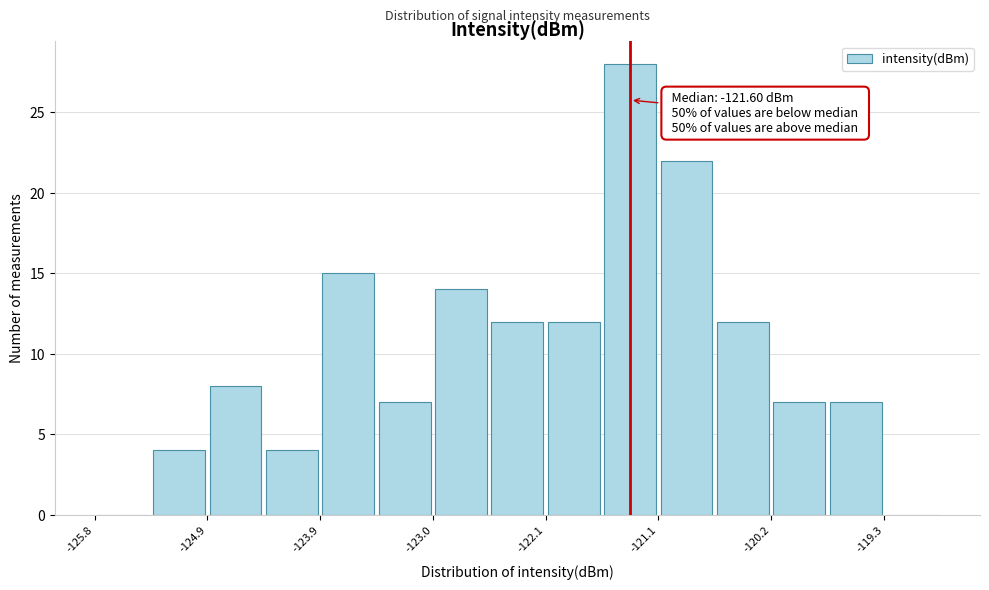

Over which range of the x-axis is the bar tallest?

-121.6 to -121.1